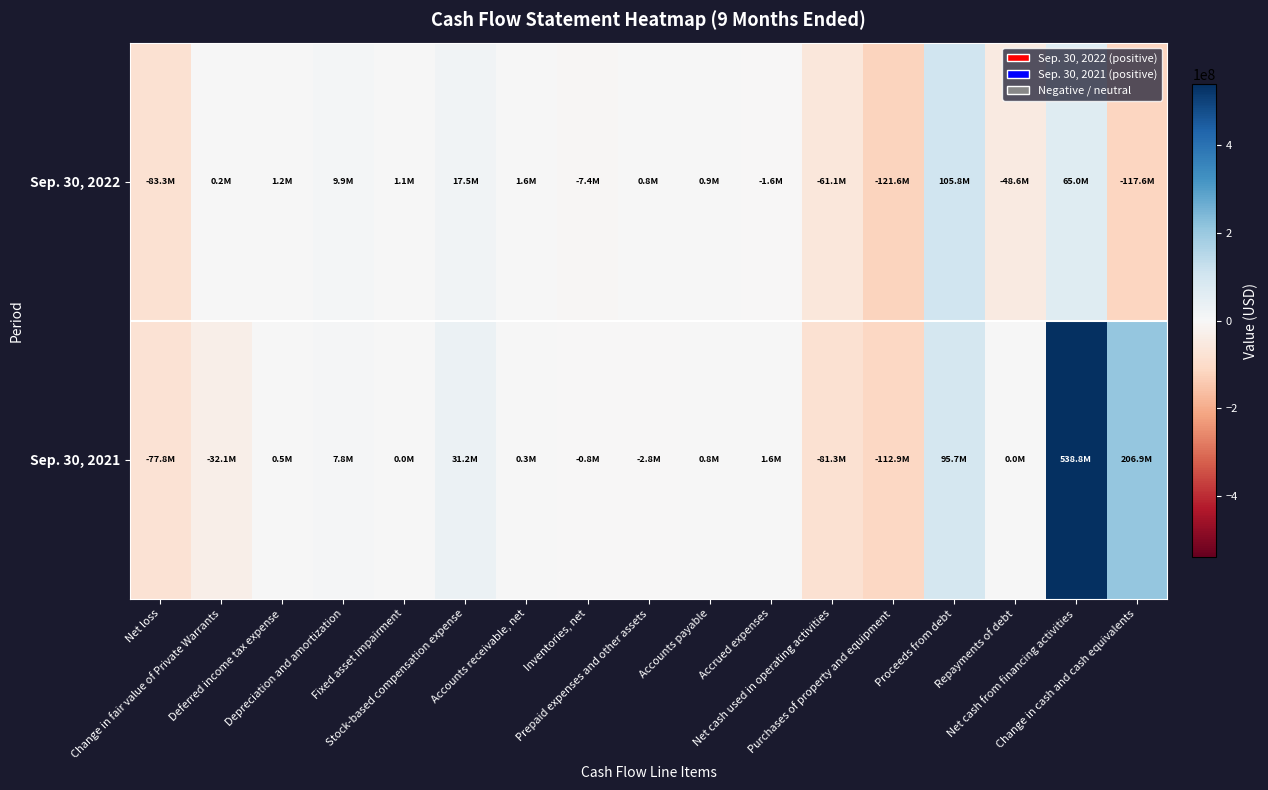

How many data points does each series have?

17